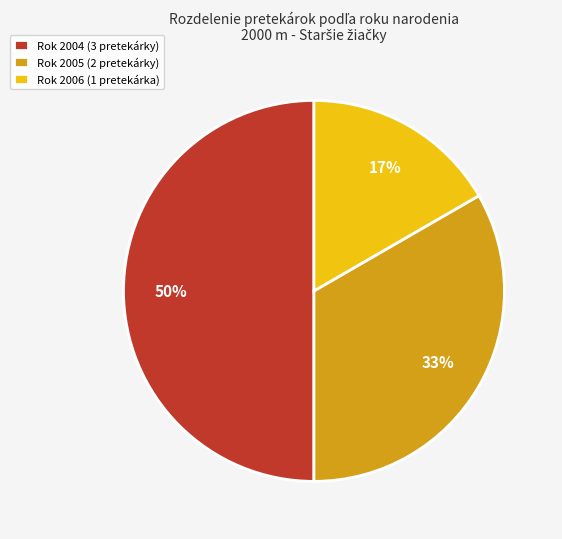

What is the largest slice in the pie chart?

Rok 2004 (3 pretekárky)